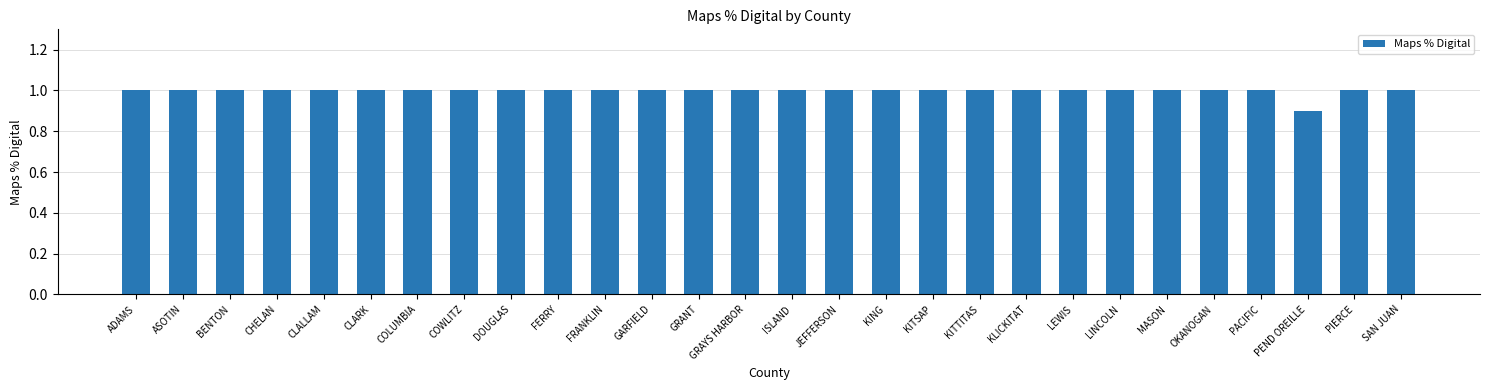

Reading left to right, extract all data points from this chart.

ADAMS=1.0	ASOTIN=1.0	BENTON=1.0	CHELAN=1.0	CLALLAM=1.0	CLARK=1.0	COLUMBIA=1.0	COWLITZ=1.0	DOUGLAS=1.0	FERRY=1.0	FRANKLIN=1.0	GARFIELD=1.0	GRANT=1.0	GRAYS HARBOR=1.0	ISLAND=1.0	JEFFERSON=1.0	KING=1.0	KITSAP=1.0	KITTITAS=1.0	KLICKITAT=1.0	LEWIS=1.0	LINCOLN=1.0	MASON=1.0	OKANOGAN=1.0	PACIFIC=1.0	PEND OREILLE=0.9	PIERCE=1.0	SAN JUAN=1.0